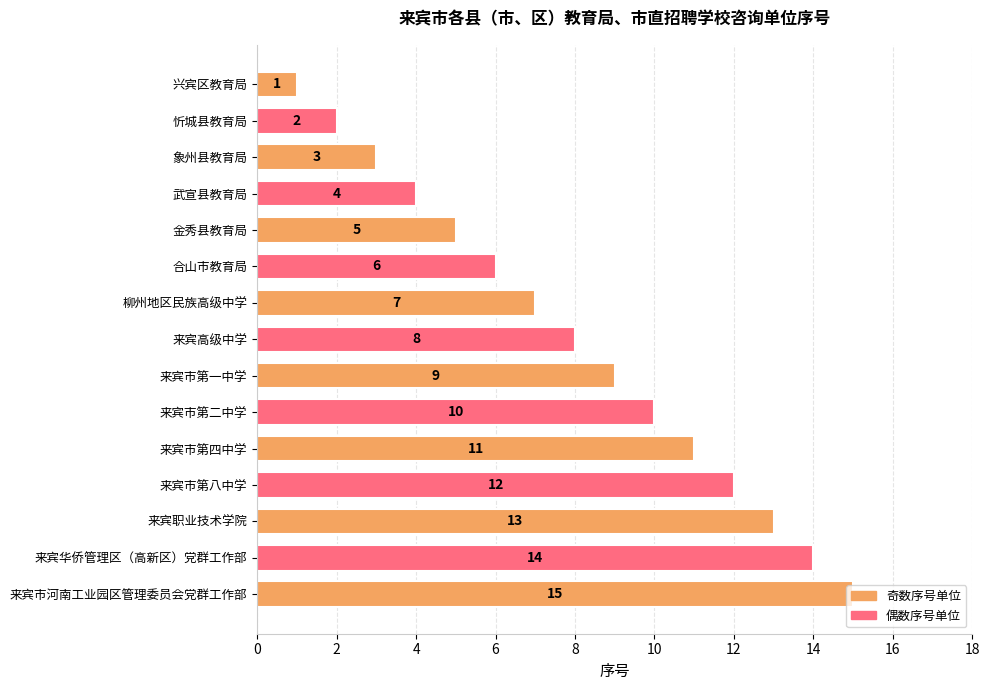

Rank the categories by value from lowest to highest.

兴宾区教育局, 忻城县教育局, 象州县教育局, 武宣县教育局, 金秀县教育局, 合山市教育局, 柳州地区民族高级中学, 来宾高级中学, 来宾市第一中学, 来宾市第二中学, 来宾市第四中学, 来宾市第八中学, 来宾职业技术学院, 来宾华侨管理区（高新区）党群工作部, 来宾市河南工业园区管理委员会党群工作部